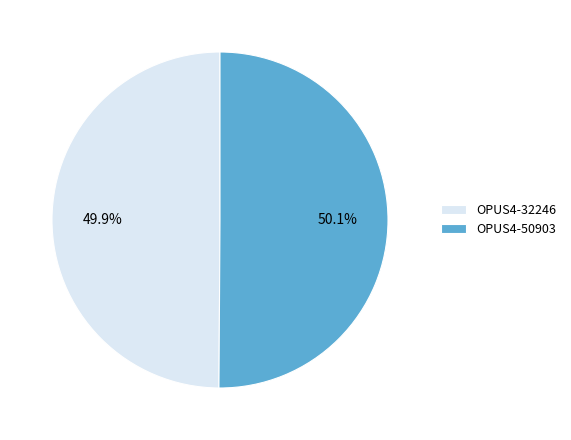

What percentage is the OPUS4-32246 slice, to the nearest percent?

50%